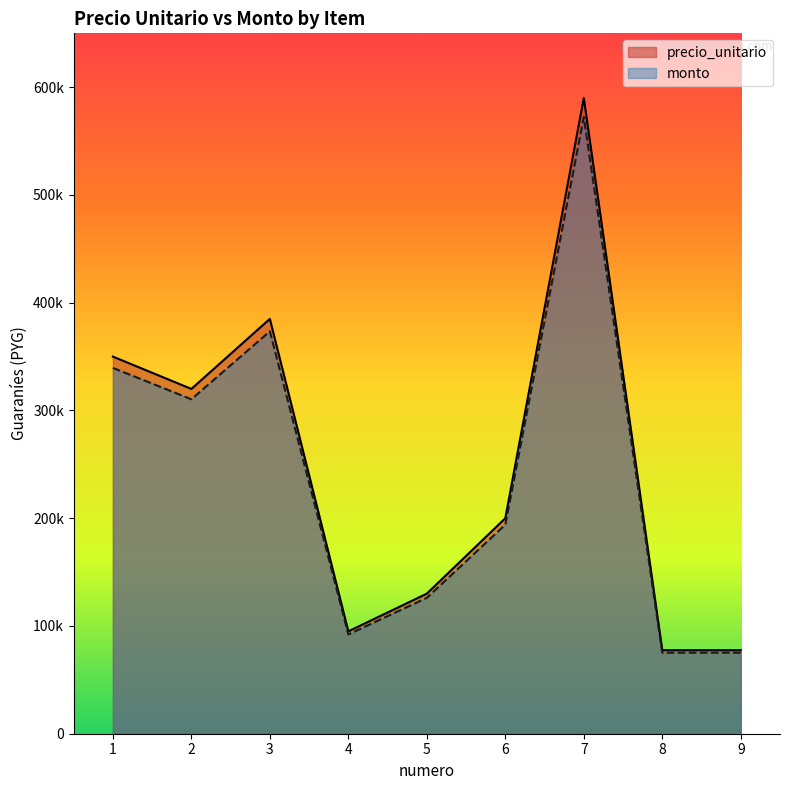

What are all the series names shown in the legend?

precio_unitario, monto